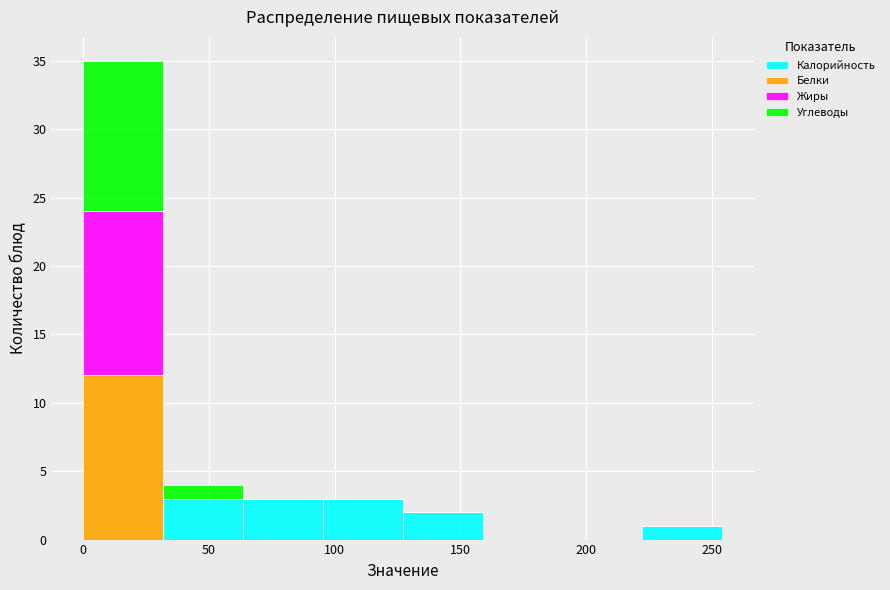

Reading left to right, list every stacked bar in this chart as the range it spans on the x-axis followed by its total height. Neither the bar edges nor the heights are printed on the chart, so give them approximately, as read against the axes.

0 to 30: 35
30 to 65: 4
65 to 95: 3
95 to 125: 3
125 to 160: 2
160 to 190: 0
190 to 220: 0
220 to 255: 1